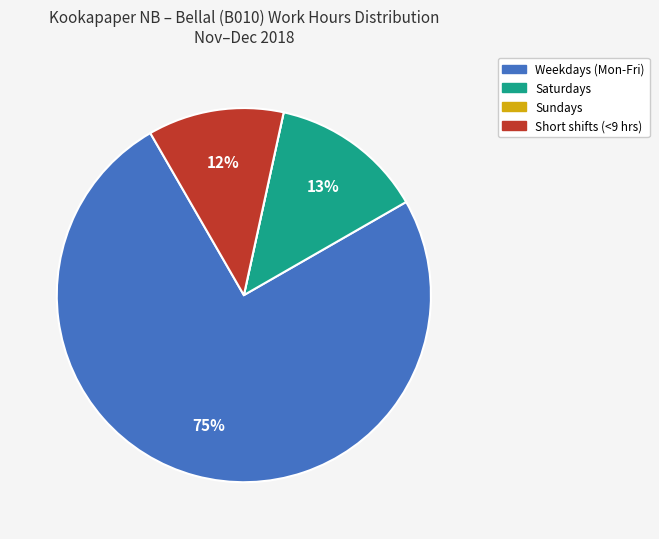

To the nearest percent, what is the average slice percentage?

25%